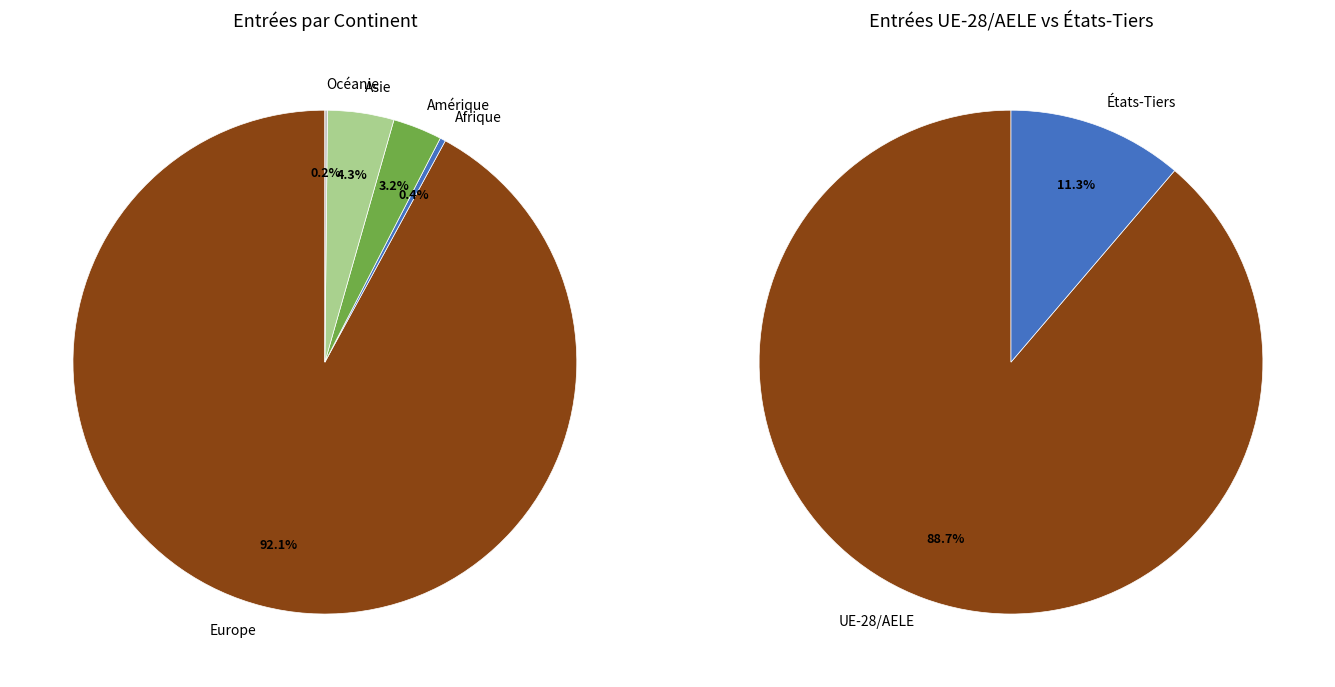

Is Océanie the majority of the pie?

No